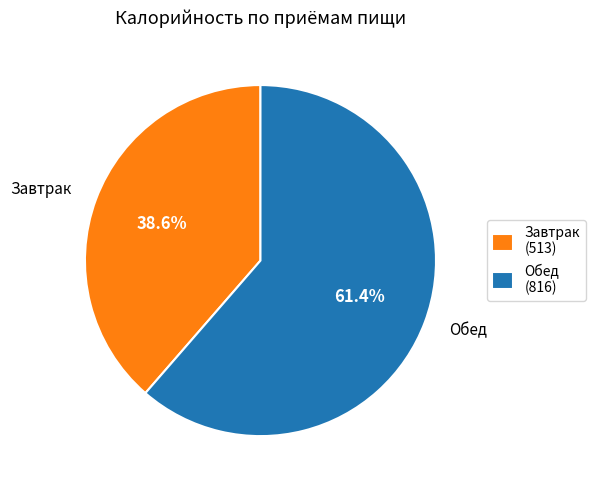

Which has a higher value, Завтрак (513) or Обед (816)?

Обед (816)